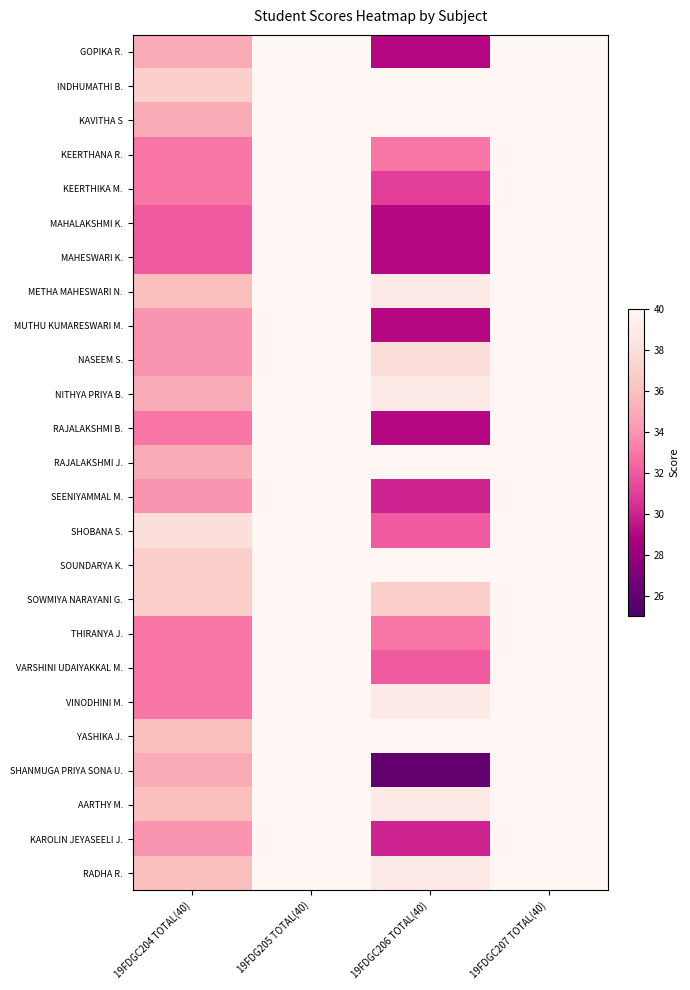

Reading right to left, transcribe all the data shown in this chart.

GOPIKA R.: 19FDGC207 TOTAL(40)=40	19FDGC206 TOTAL(40)=29	19FDG205 TOTAL(40)=40	19FDGC204 TOTAL(40)=35
INDHUMATHI B.: 19FDGC207 TOTAL(40)=40	19FDGC206 TOTAL(40)=40	19FDG205 TOTAL(40)=40	19FDGC204 TOTAL(40)=37
KAVITHA S: 19FDGC207 TOTAL(40)=40	19FDGC206 TOTAL(40)=40	19FDG205 TOTAL(40)=40	19FDGC204 TOTAL(40)=35
KEERTHANA R.: 19FDGC207 TOTAL(40)=40	19FDGC206 TOTAL(40)=33	19FDG205 TOTAL(40)=40	19FDGC204 TOTAL(40)=33
KEERTHIKA M.: 19FDGC207 TOTAL(40)=40	19FDGC206 TOTAL(40)=31	19FDG205 TOTAL(40)=40	19FDGC204 TOTAL(40)=33
MAHALAKSHMI K.: 19FDGC207 TOTAL(40)=40	19FDGC206 TOTAL(40)=29	19FDG205 TOTAL(40)=40	19FDGC204 TOTAL(40)=32
MAHESWARI K.: 19FDGC207 TOTAL(40)=40	19FDGC206 TOTAL(40)=29	19FDG205 TOTAL(40)=40	19FDGC204 TOTAL(40)=32
METHA MAHESWARI N.: 19FDGC207 TOTAL(40)=40	19FDGC206 TOTAL(40)=39	19FDG205 TOTAL(40)=40	19FDGC204 TOTAL(40)=36
MUTHU KUMARESWARI M.: 19FDGC207 TOTAL(40)=40	19FDGC206 TOTAL(40)=29	19FDG205 TOTAL(40)=40	19FDGC204 TOTAL(40)=34
NASEEM S.: 19FDGC207 TOTAL(40)=40	19FDGC206 TOTAL(40)=38	19FDG205 TOTAL(40)=40	19FDGC204 TOTAL(40)=34
NITHYA PRIYA B.: 19FDGC207 TOTAL(40)=40	19FDGC206 TOTAL(40)=39	19FDG205 TOTAL(40)=40	19FDGC204 TOTAL(40)=35
RAJALAKSHMI B.: 19FDGC207 TOTAL(40)=40	19FDGC206 TOTAL(40)=29	19FDG205 TOTAL(40)=40	19FDGC204 TOTAL(40)=33
RAJALAKSHMI J.: 19FDGC207 TOTAL(40)=40	19FDGC206 TOTAL(40)=40	19FDG205 TOTAL(40)=40	19FDGC204 TOTAL(40)=35
SEENIYAMMAL M.: 19FDGC207 TOTAL(40)=40	19FDGC206 TOTAL(40)=30	19FDG205 TOTAL(40)=40	19FDGC204 TOTAL(40)=34
SHOBANA S.: 19FDGC207 TOTAL(40)=40	19FDGC206 TOTAL(40)=32	19FDG205 TOTAL(40)=40	19FDGC204 TOTAL(40)=38
SOUNDARYA K.: 19FDGC207 TOTAL(40)=40	19FDGC206 TOTAL(40)=40	19FDG205 TOTAL(40)=40	19FDGC204 TOTAL(40)=37
SOWMIYA NARAYANI G.: 19FDGC207 TOTAL(40)=40	19FDGC206 TOTAL(40)=37	19FDG205 TOTAL(40)=40	19FDGC204 TOTAL(40)=37
THIRANYA J.: 19FDGC207 TOTAL(40)=40	19FDGC206 TOTAL(40)=33	19FDG205 TOTAL(40)=40	19FDGC204 TOTAL(40)=33
VARSHINI UDAIYAKKAL M.: 19FDGC207 TOTAL(40)=40	19FDGC206 TOTAL(40)=32	19FDG205 TOTAL(40)=40	19FDGC204 TOTAL(40)=33
VINODHINI M.: 19FDGC207 TOTAL(40)=40	19FDGC206 TOTAL(40)=39	19FDG205 TOTAL(40)=40	19FDGC204 TOTAL(40)=33
YASHIKA J.: 19FDGC207 TOTAL(40)=40	19FDGC206 TOTAL(40)=40	19FDG205 TOTAL(40)=40	19FDGC204 TOTAL(40)=36
SHANMUGA PRIYA SONA U.: 19FDGC207 TOTAL(40)=40	19FDGC206 TOTAL(40)=26	19FDG205 TOTAL(40)=40	19FDGC204 TOTAL(40)=35
AARTHY M.: 19FDGC207 TOTAL(40)=40	19FDGC206 TOTAL(40)=39	19FDG205 TOTAL(40)=40	19FDGC204 TOTAL(40)=36
KAROLIN JEYASEELI J.: 19FDGC207 TOTAL(40)=40	19FDGC206 TOTAL(40)=30	19FDG205 TOTAL(40)=40	19FDGC204 TOTAL(40)=34
RADHA R.: 19FDGC207 TOTAL(40)=40	19FDGC206 TOTAL(40)=39	19FDG205 TOTAL(40)=40	19FDGC204 TOTAL(40)=36